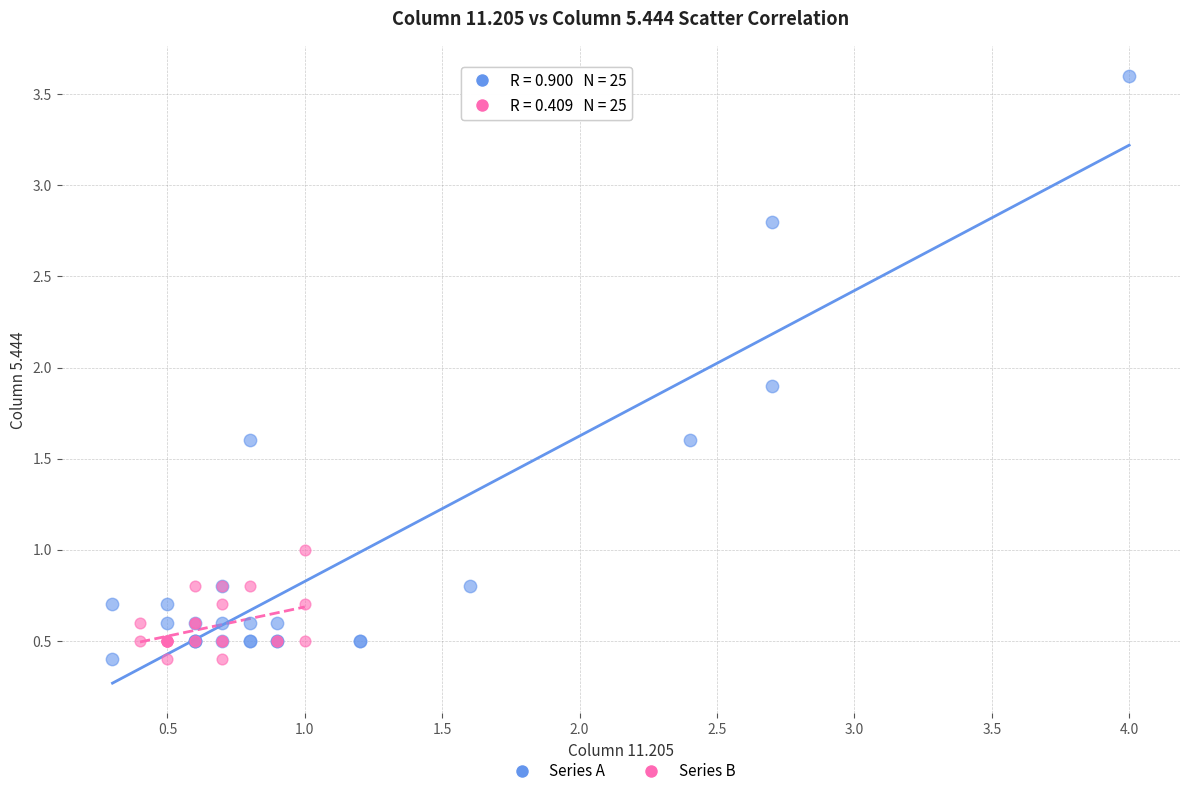

Which series reaches the maximum Y coordinate?

Series A